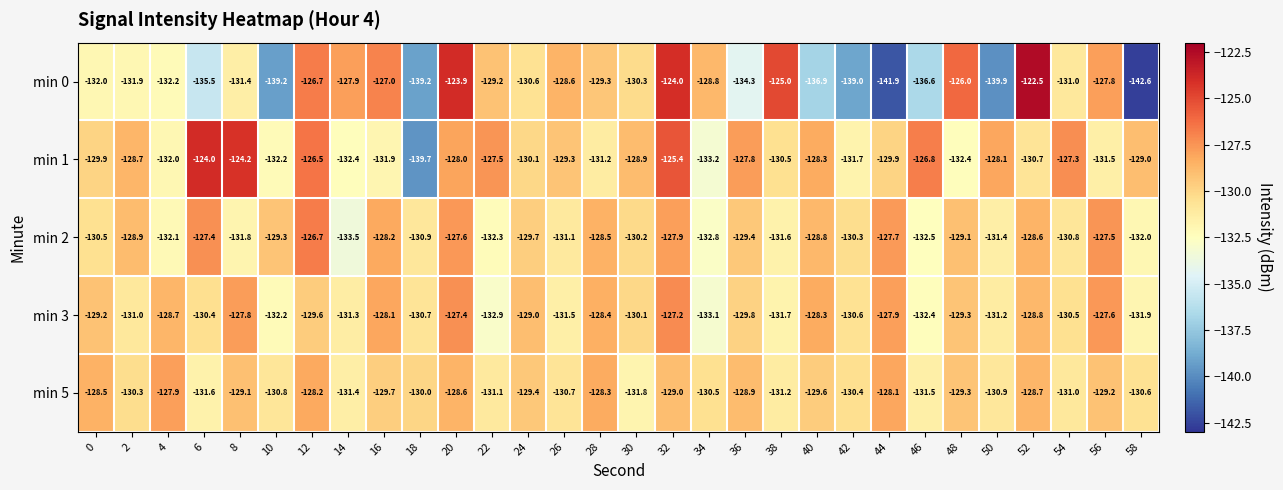

Which series has the largest total across all categories?

min 1